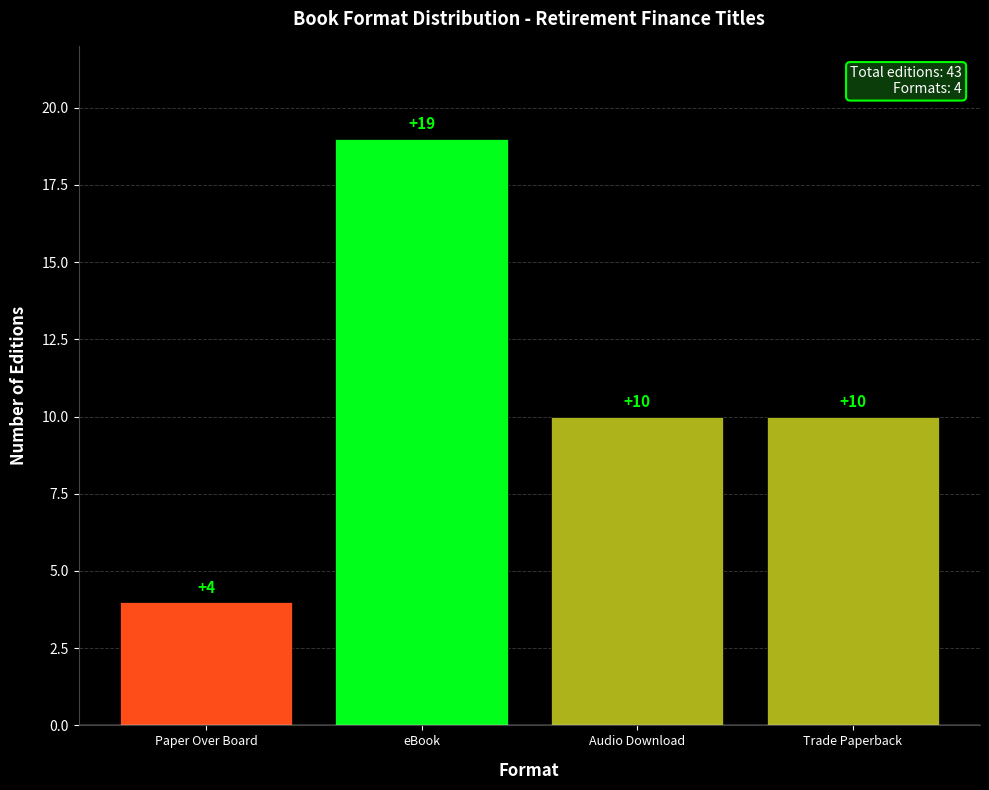

What is the approximate value at eBook?

19